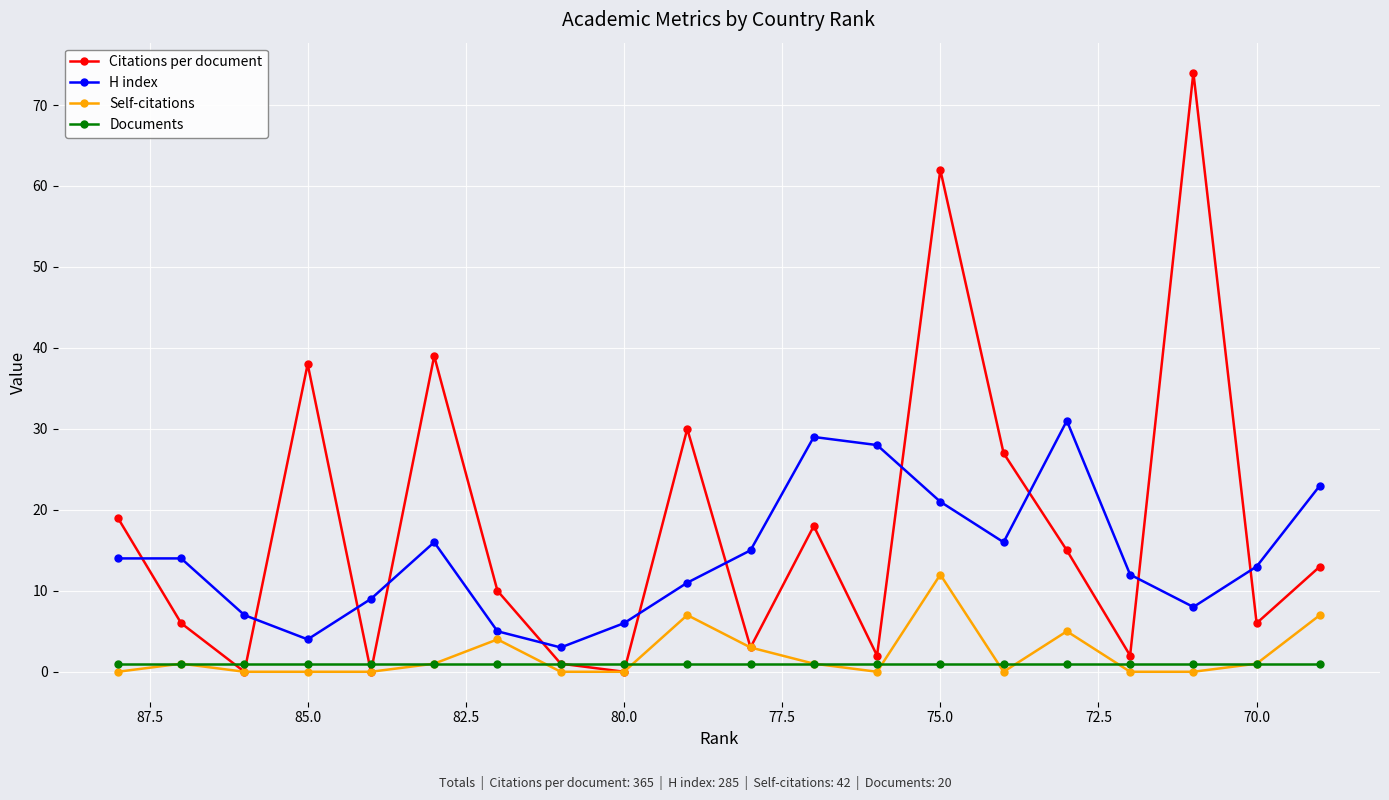

What is the difference between the highest and lowest values at 82.5?

9